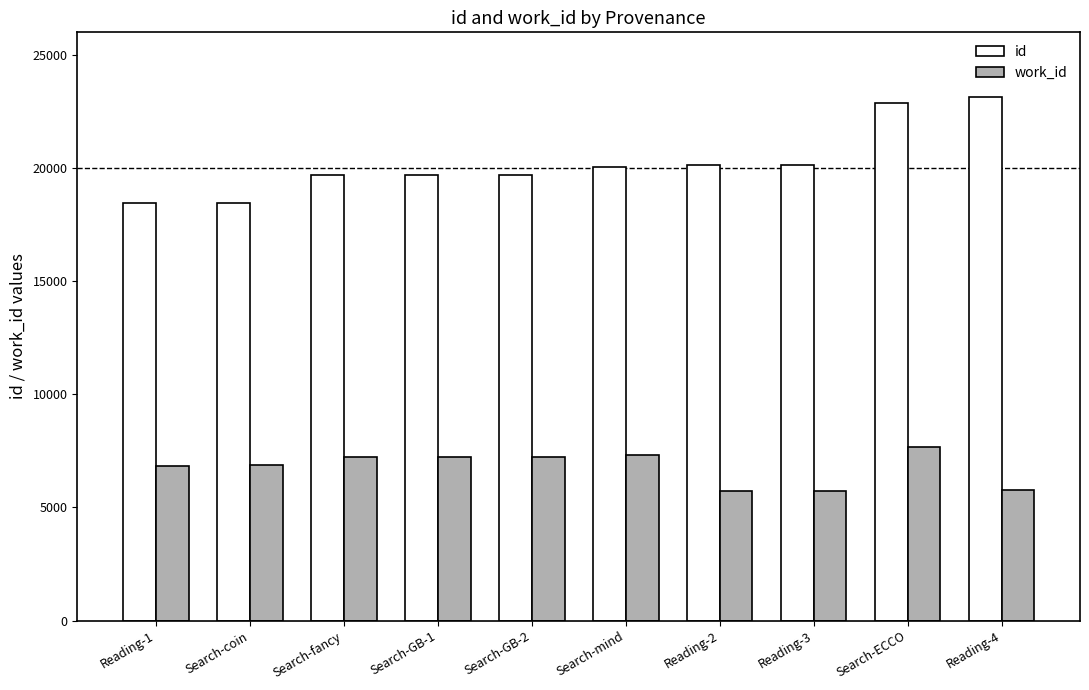

What is the value of the id bar at the 6th from the left?

20026